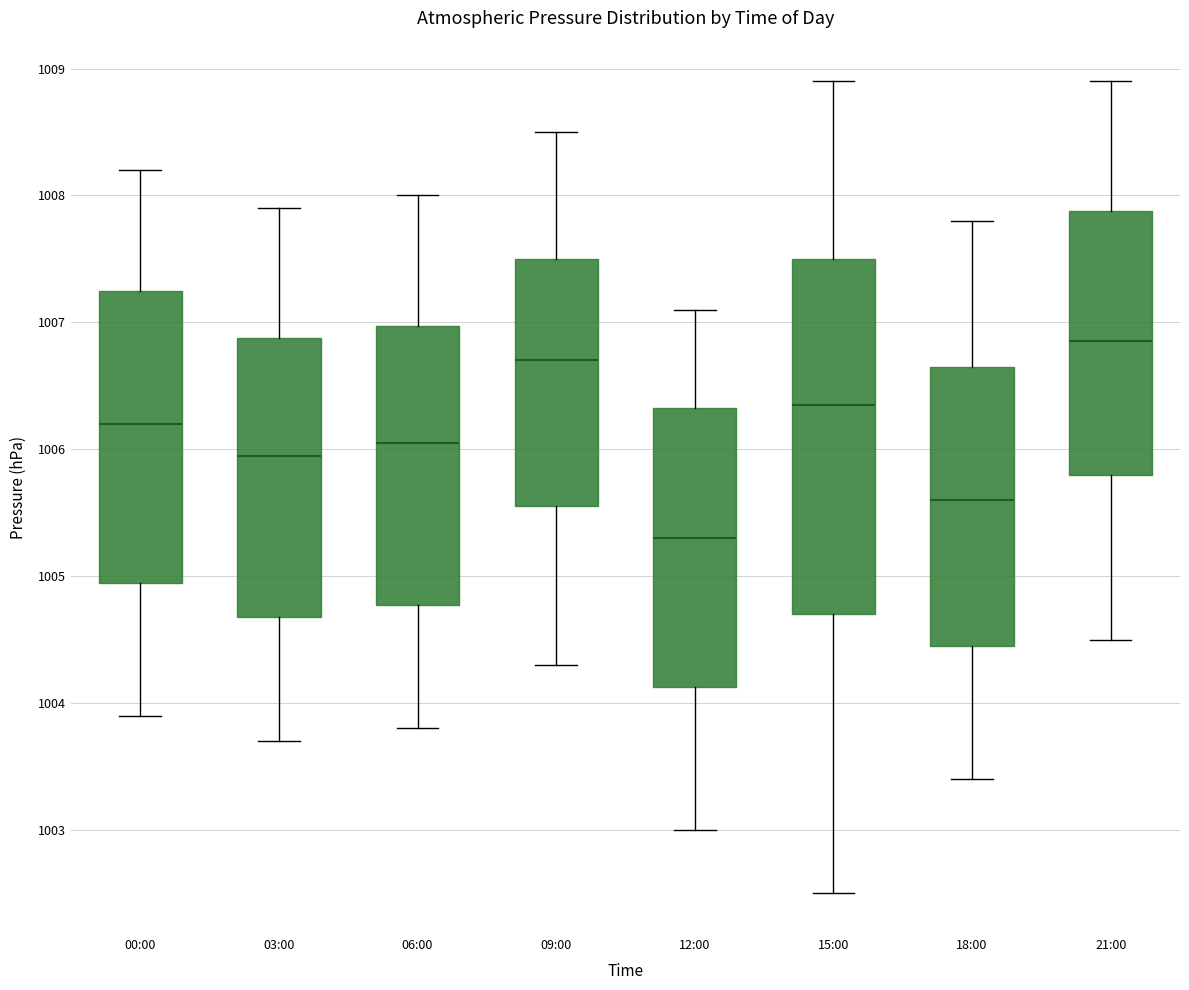

Where does the median line of the box for 12:00 sit on the y-axis? The values are not printed on the chart, so give them approximately, as read against the axis.

1005.3